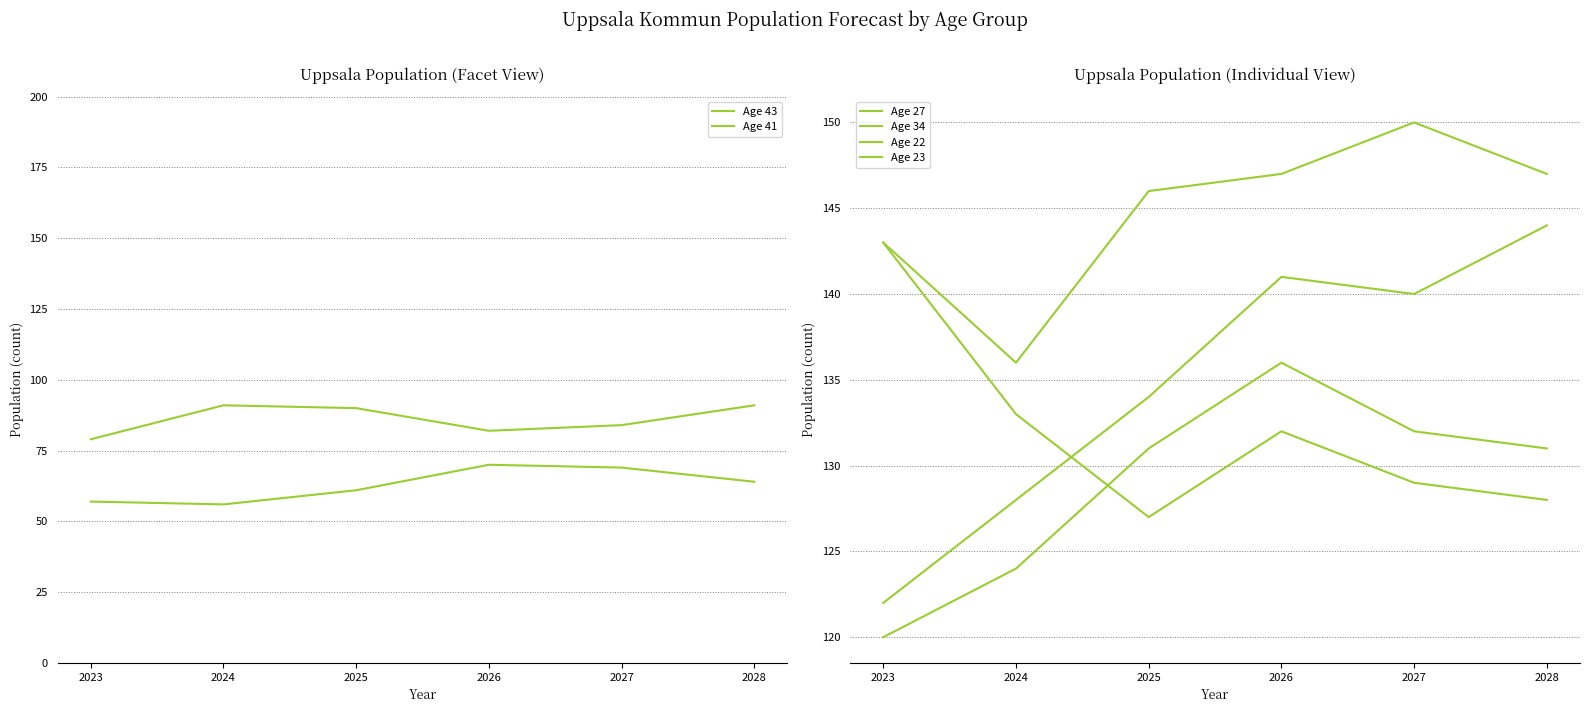

What is the value of the Age 43 point at the 3rd from the left?

61